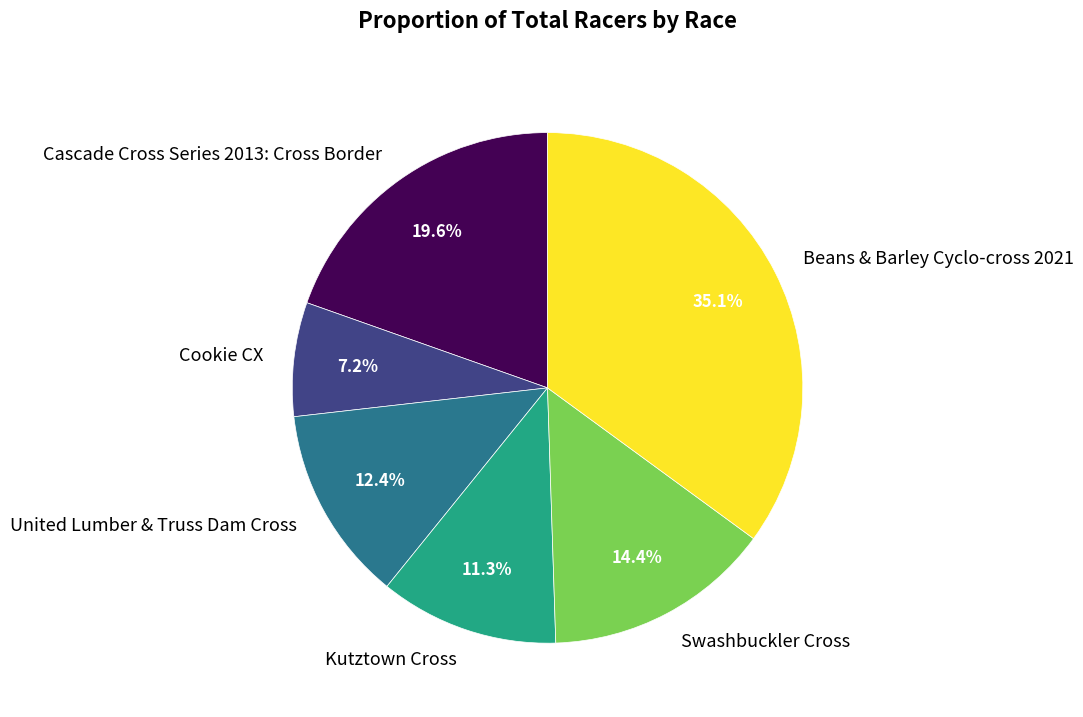

Which slice is the largest?

Beans & Barley Cyclo-cross 2021